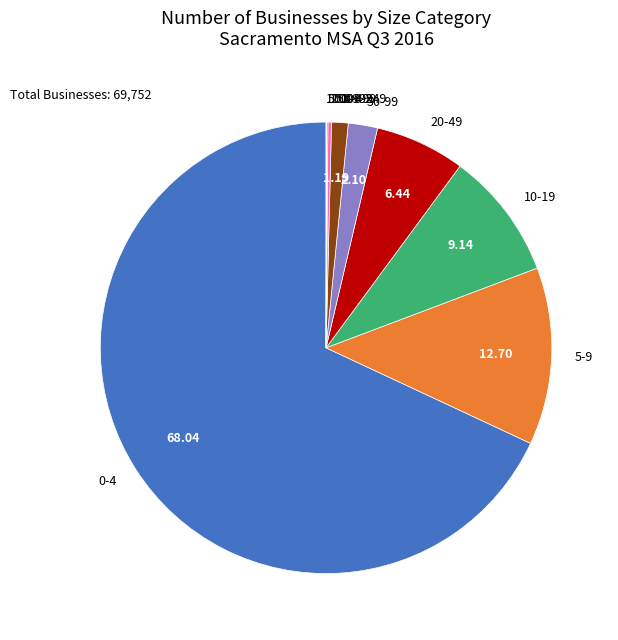

Is there a majority slice in this chart?

Yes